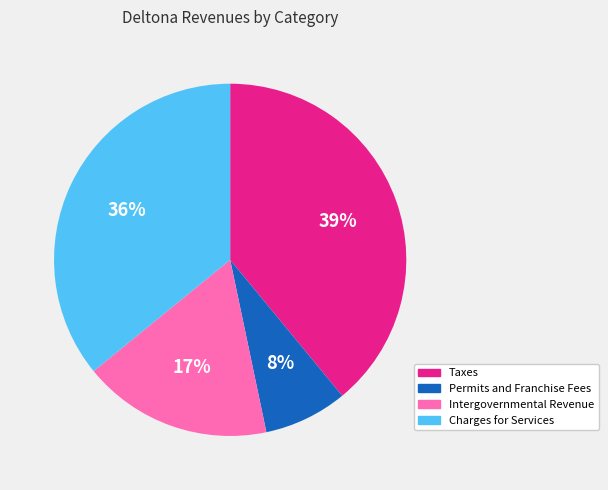

Rank the categories by value from lowest to highest.

Permits and Franchise Fees, Intergovernmental Revenue, Charges for Services, Taxes